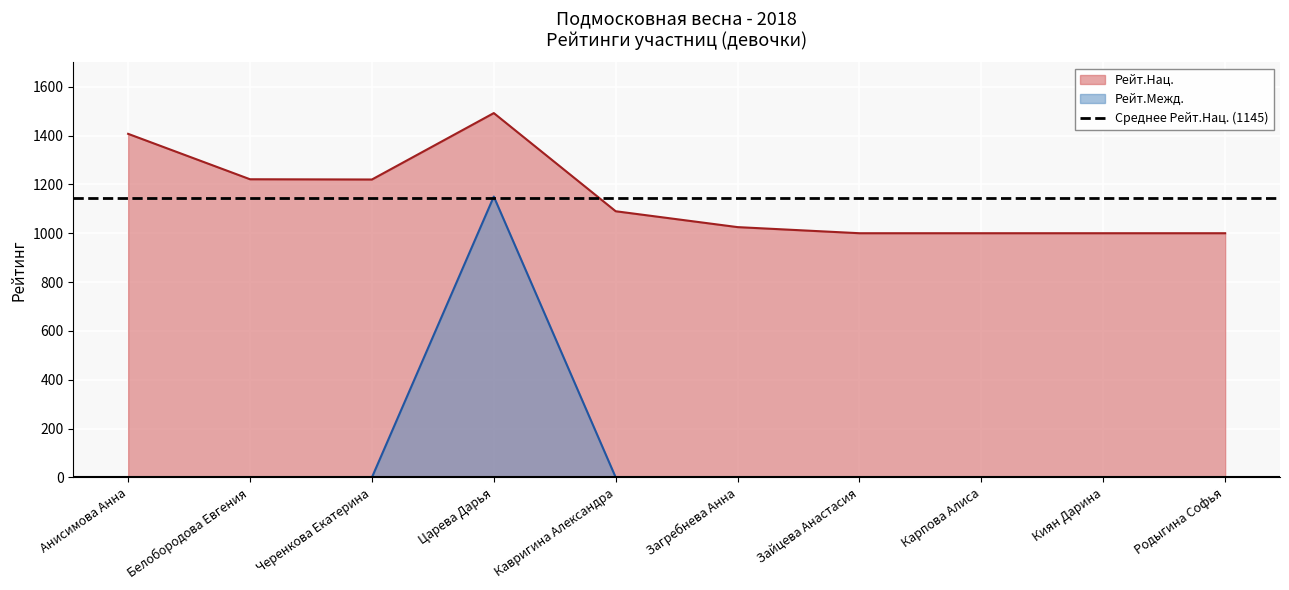

At how many categories does at least one series exceed 248?

10